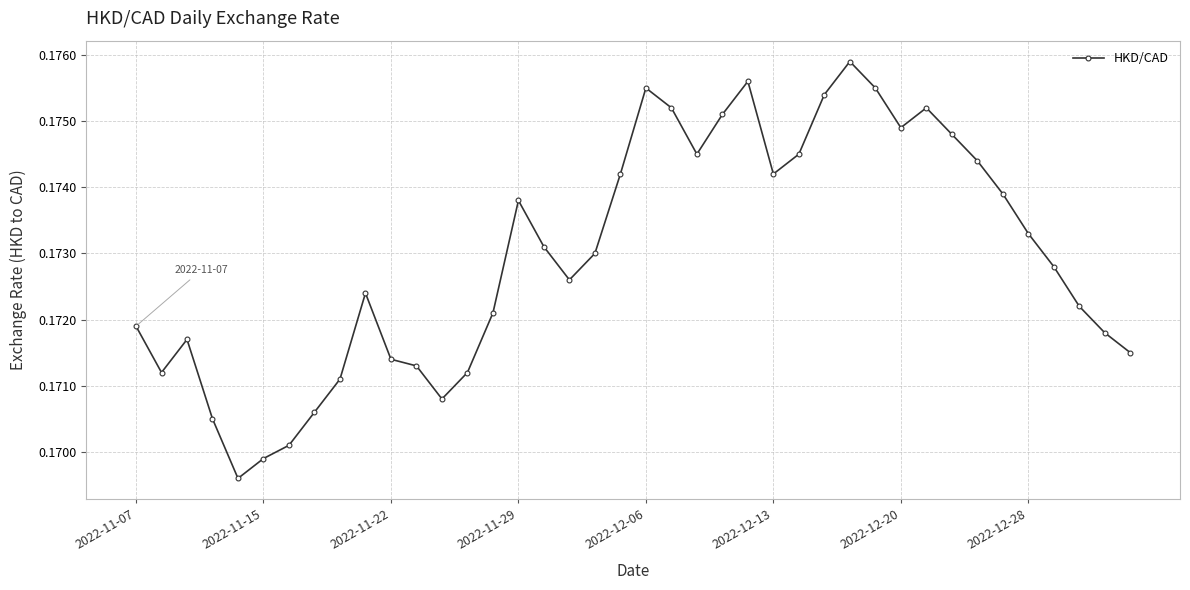

What is the sum of all values?

6.9